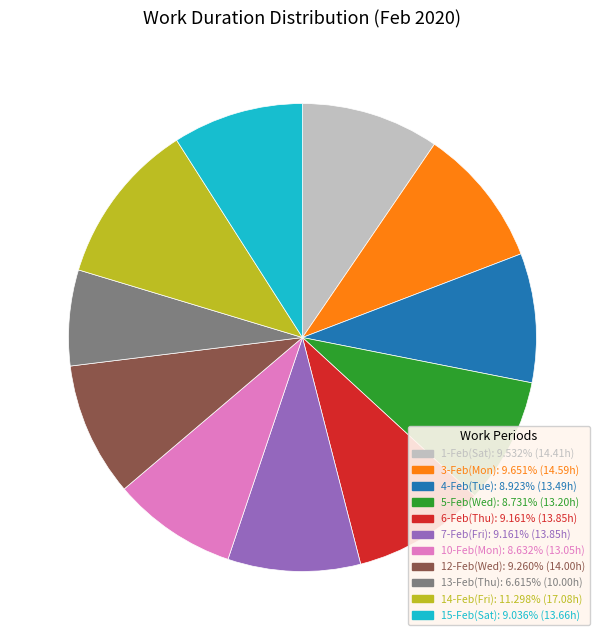

Is the sum of 4-Feb(Tue) and 12-Feb(Wed) greater than half?

No